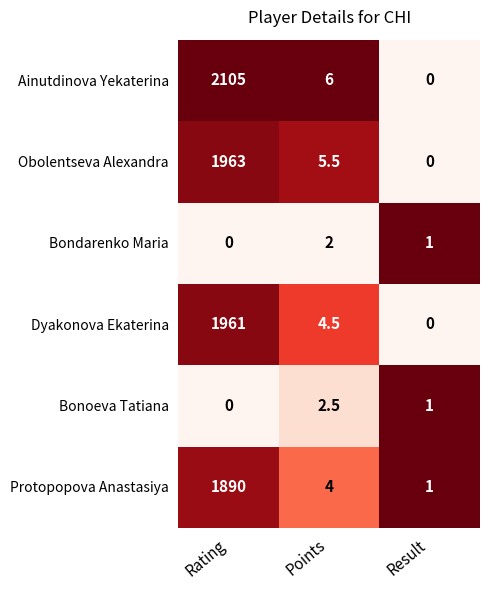

At which category is the sum across all series the highest?

Rating